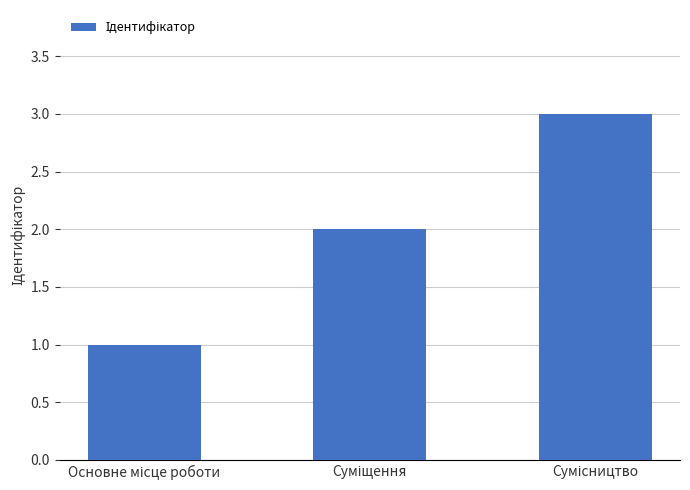

What is the average value?

2